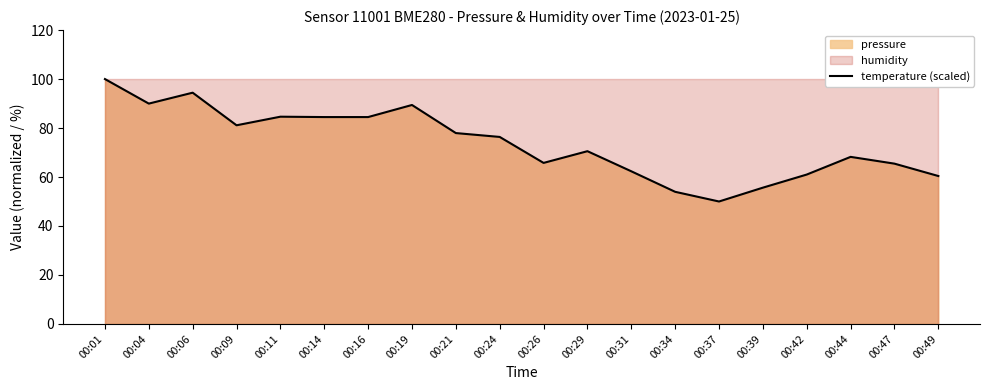

What is the difference between the values at 00:31 and 00:01?

37.7